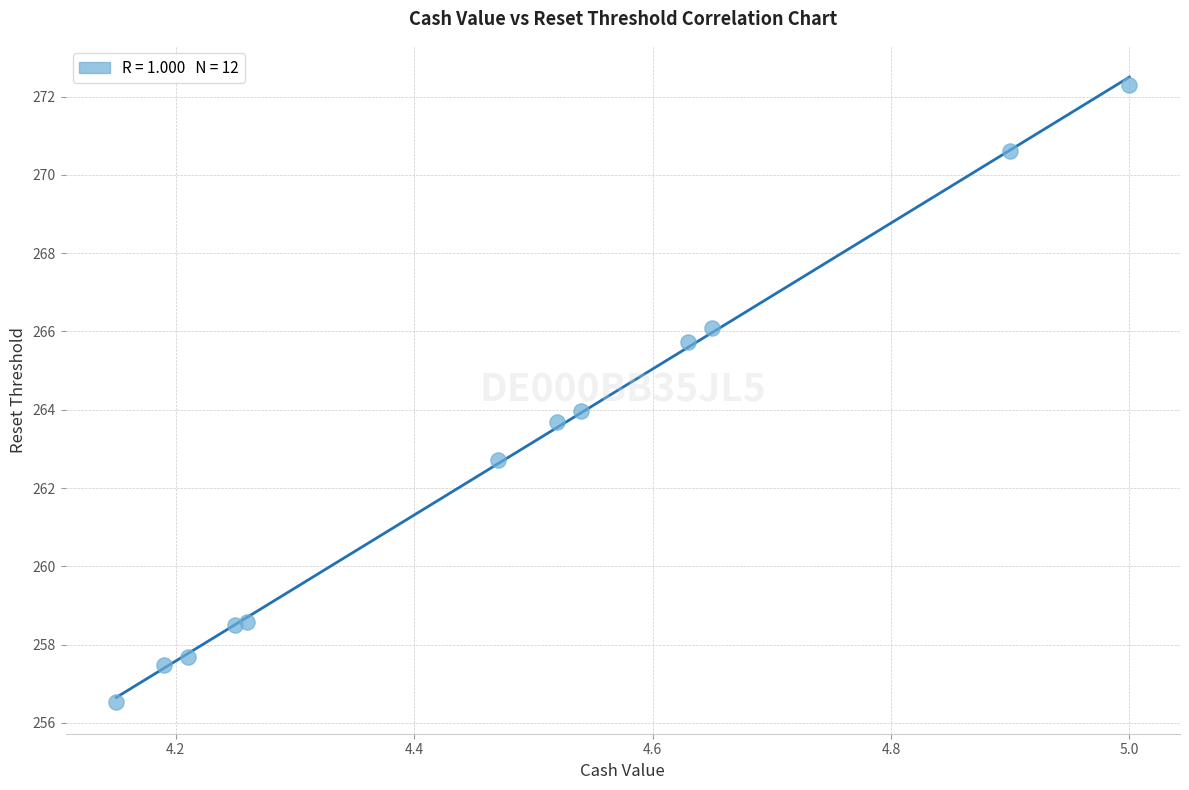

What is the average Y value?

262.8